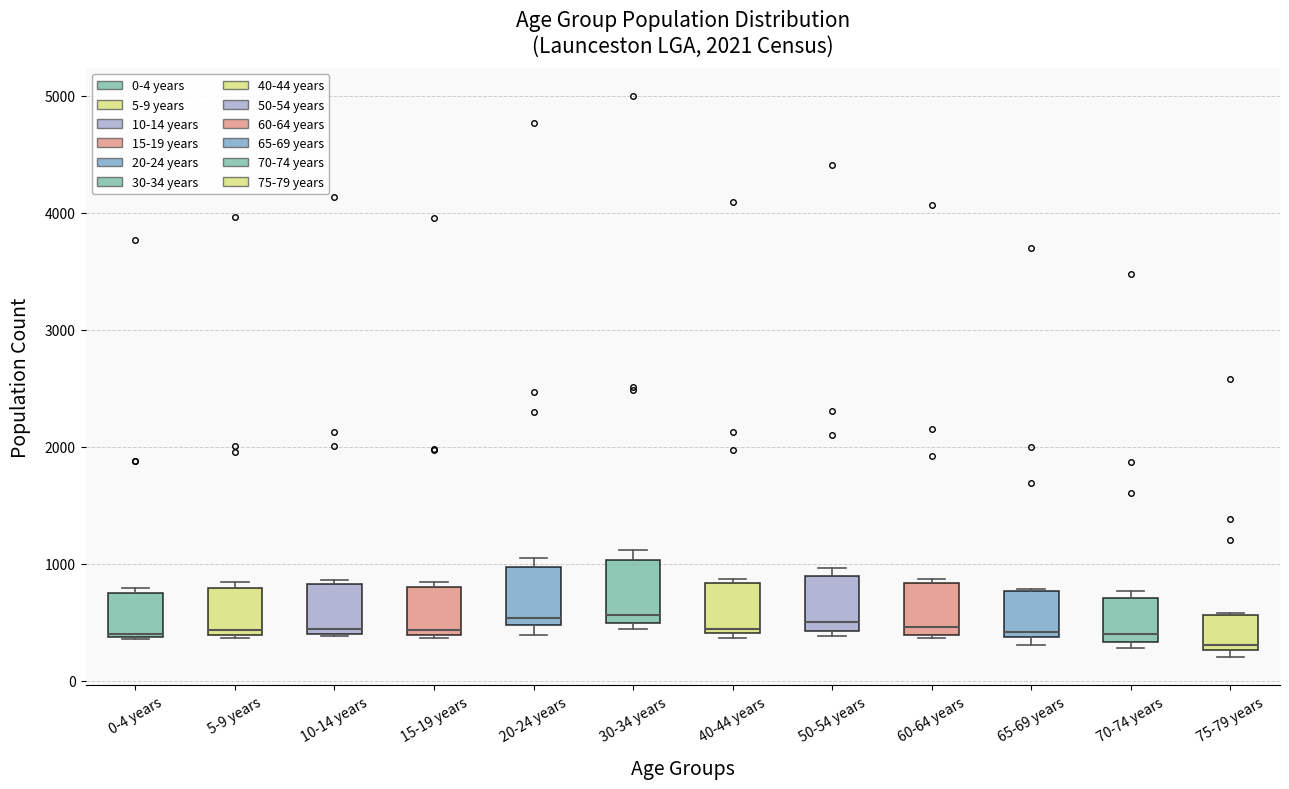

Where is the upper edge of the box for 40-44 years on the y-axis? The values are not printed on the chart, so give them approximately, as read against the axis.

800